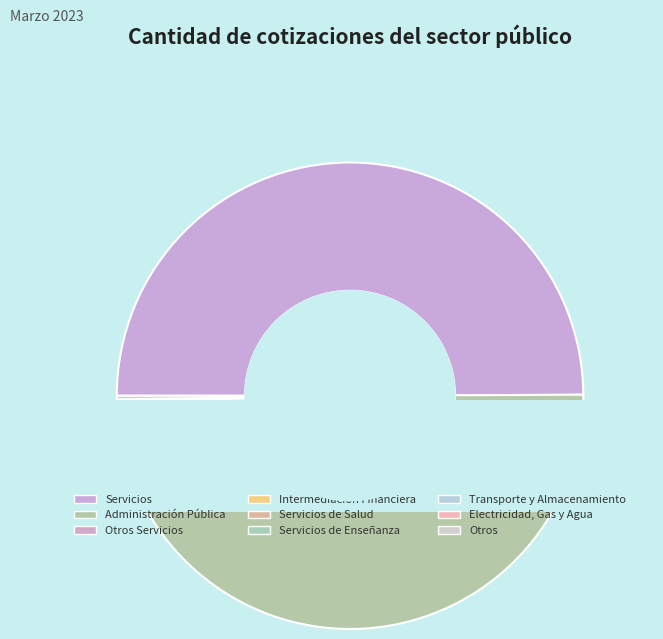

What is the smallest slice in the pie chart?

No identificado